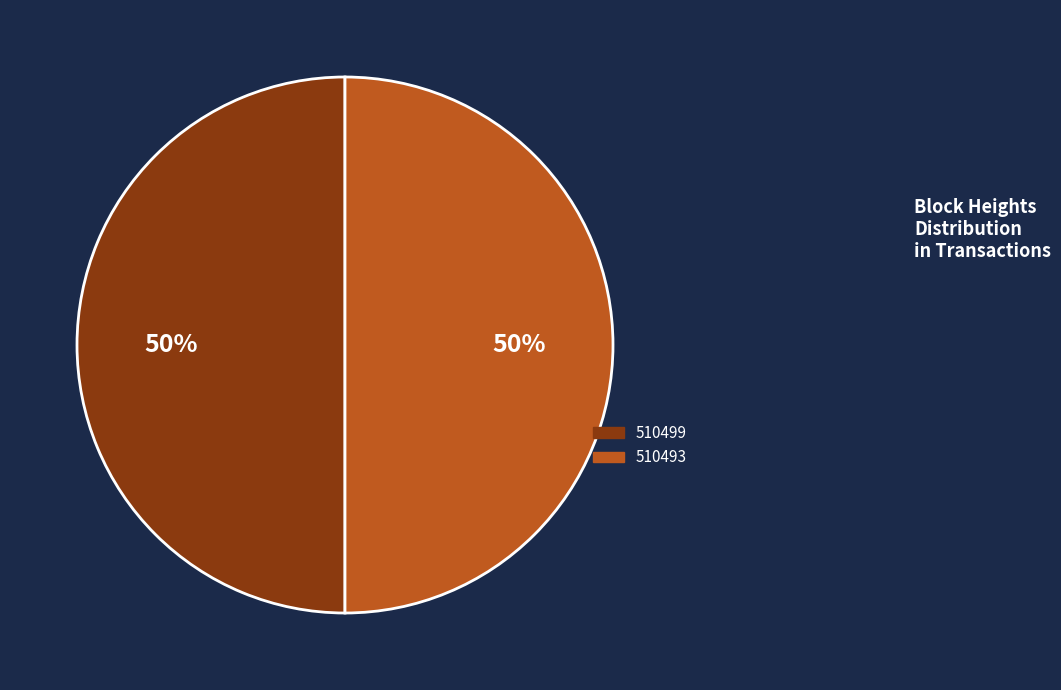

True or false: 510499 accounts for 50% of the total.

True